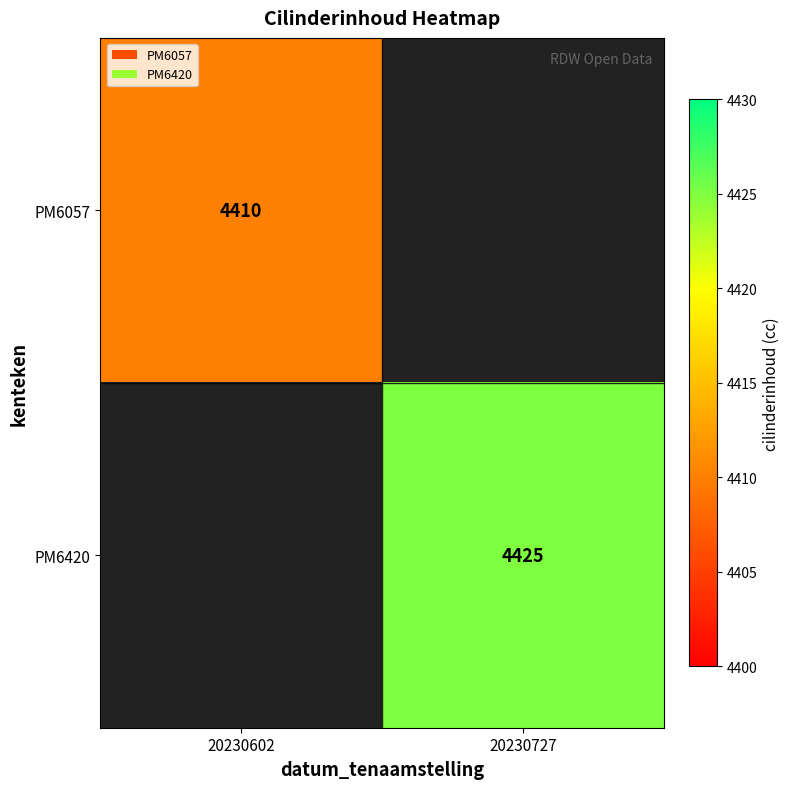

The value of PM6420 at 20230727 is 4425. True or false?

True